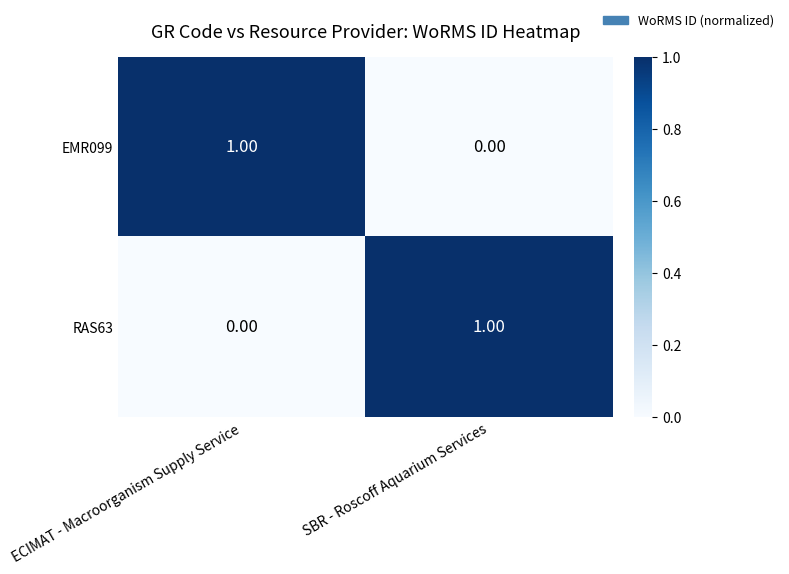

List the labels in order of RAS63 value, largest first.

SBR - Roscoff Aquarium Services, ECIMAT - Macroorganism Supply Service